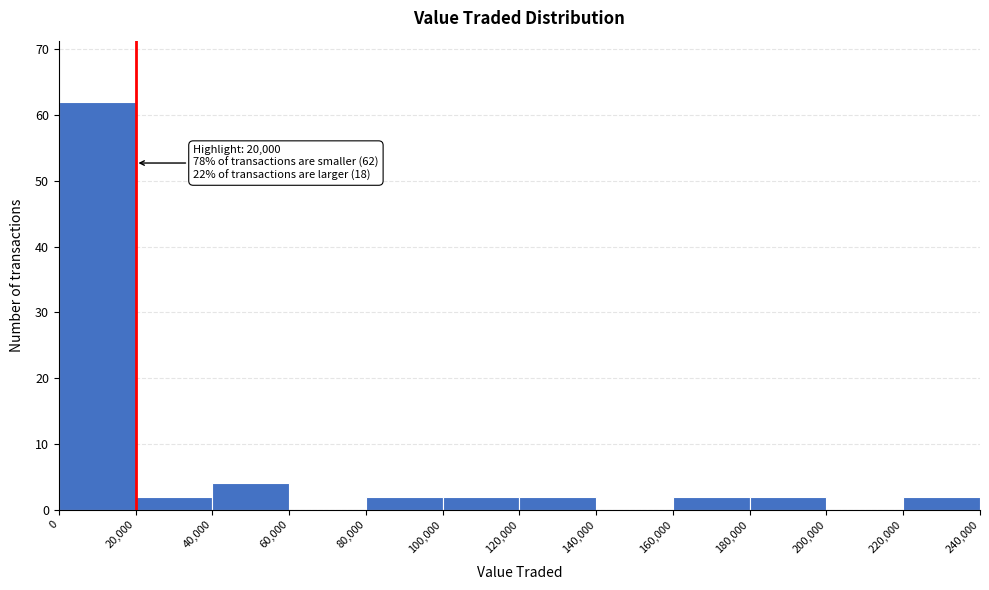

Over which range of the x-axis is the bar tallest?

0 to 20,000